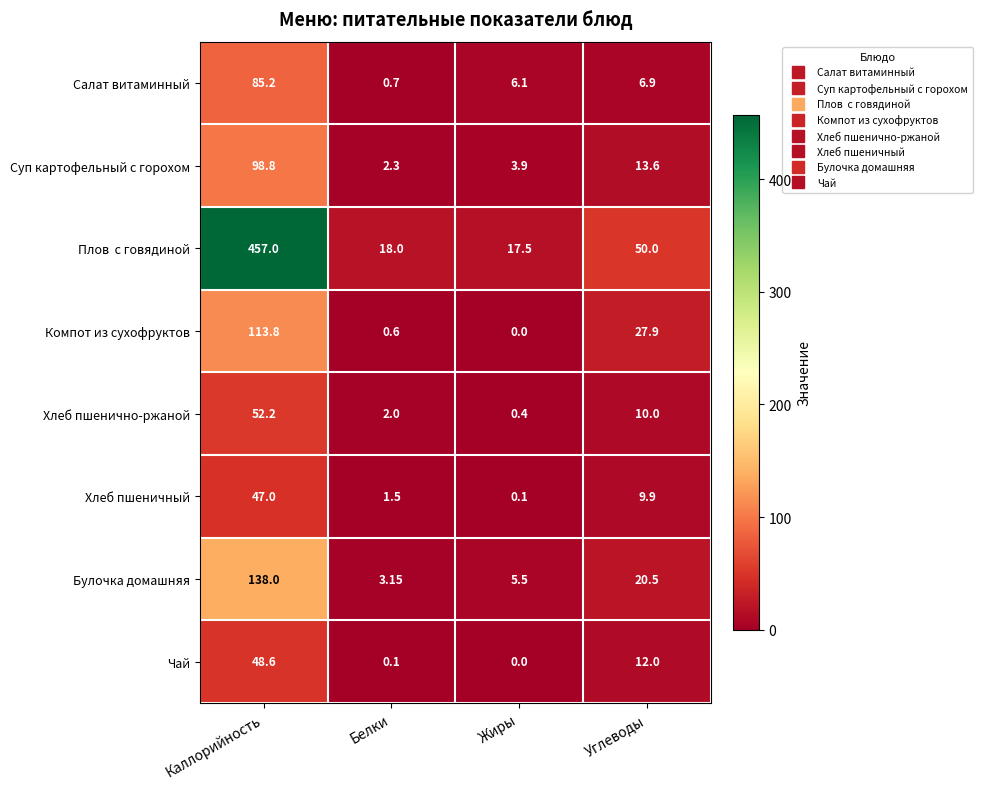

Which category has the highest value across all series?

Каллорийность